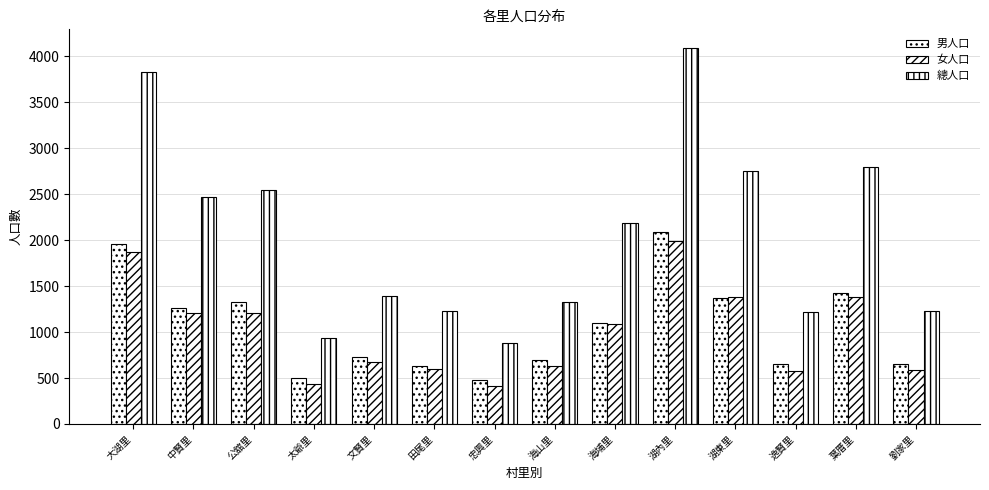

How many data points in 總人口 are less than 2185?

7